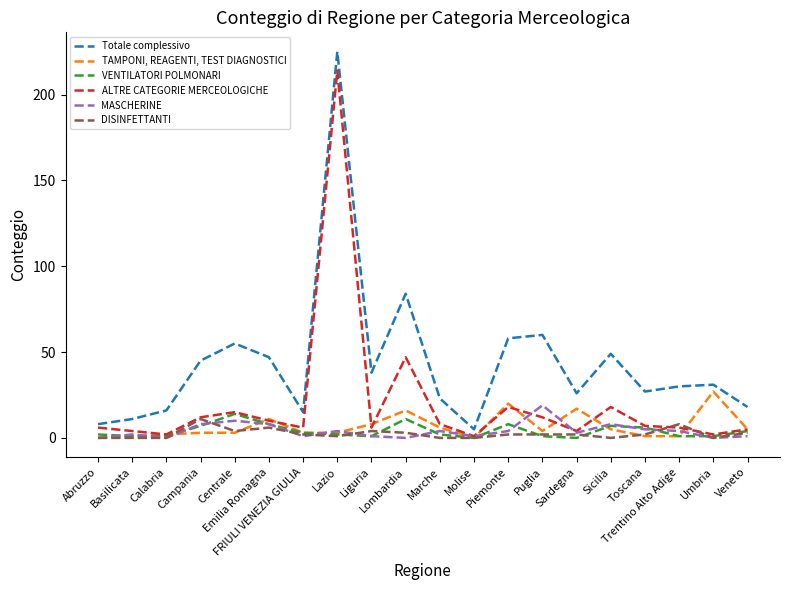

How many values in the Totale complessivo series are below 31?

10